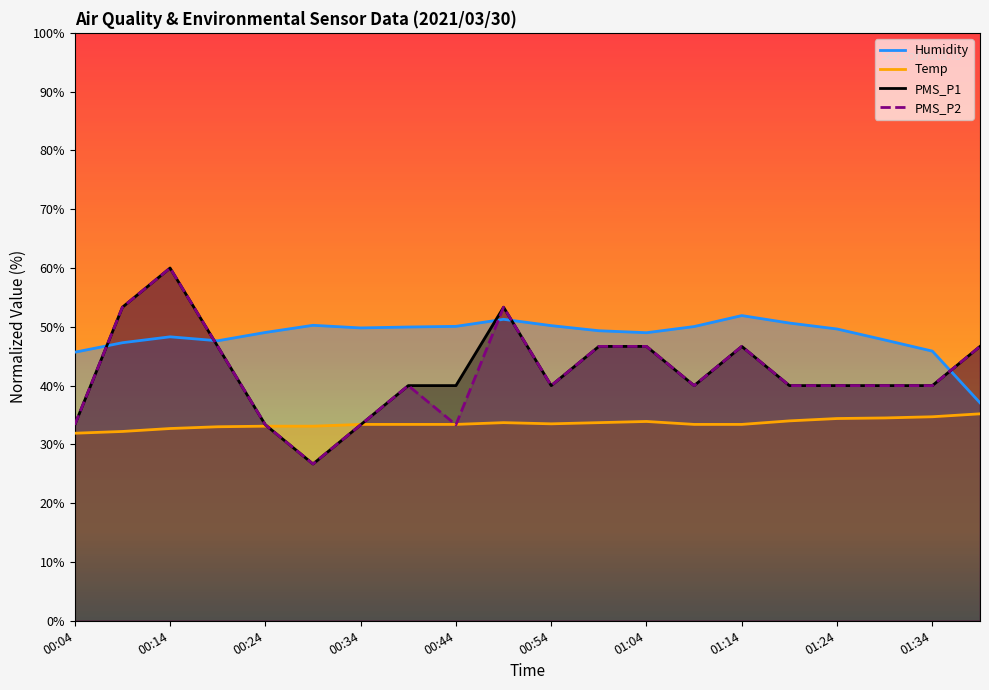

True or false: Humidity has more than 1 interior local peaks.

True